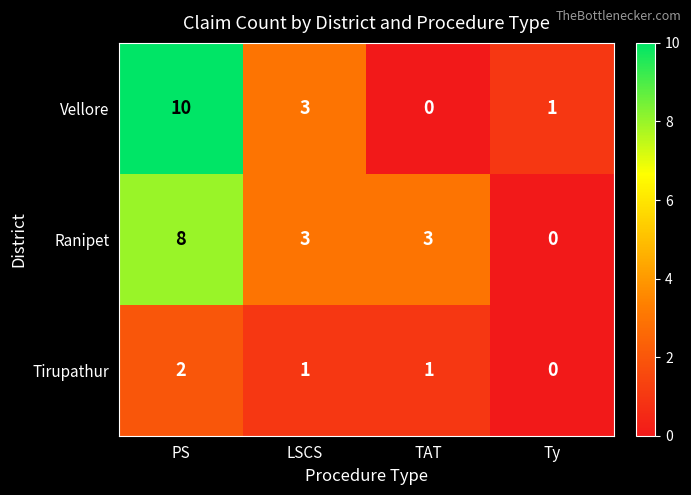

What is the difference between the highest and lowest values at PS?

8